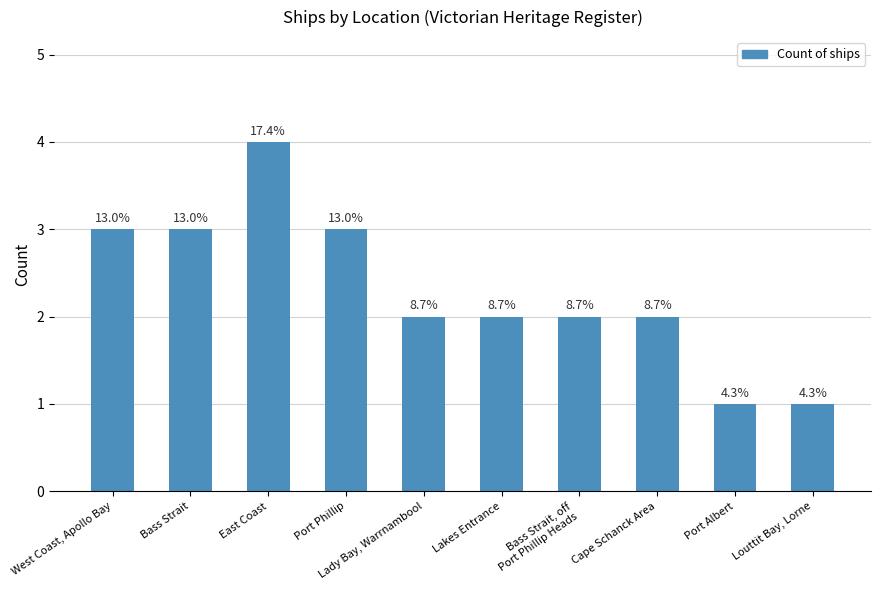

List the labels in order of value, smallest first.

Port Albert, Louttit Bay, Lorne, Lady Bay, Warrnambool, Lakes Entrance, Bass Strait, off
Port Phillip Heads, Cape Schanck Area, West Coast, Apollo Bay, Bass Strait, Port Phillip, East Coast